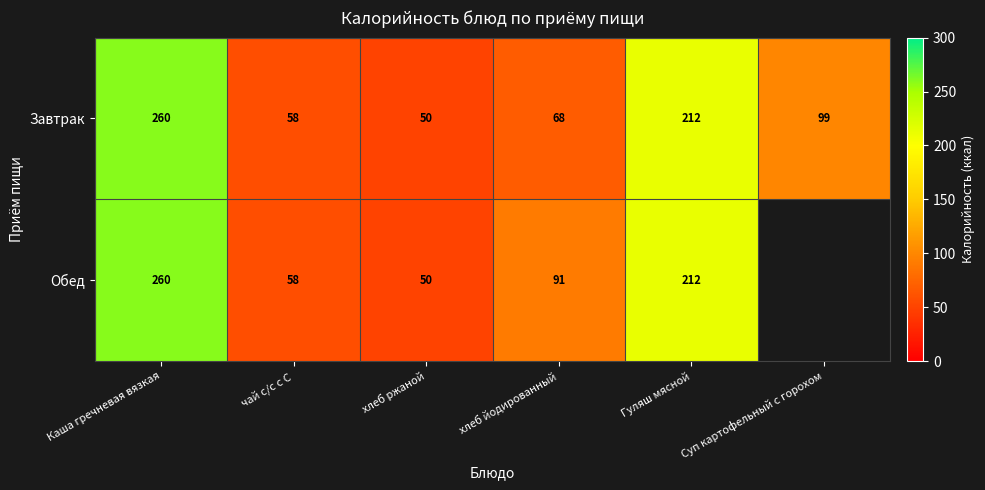

What is the sum of the Обед values at Каша гречневая вязкая and хлеб ржаной?

310